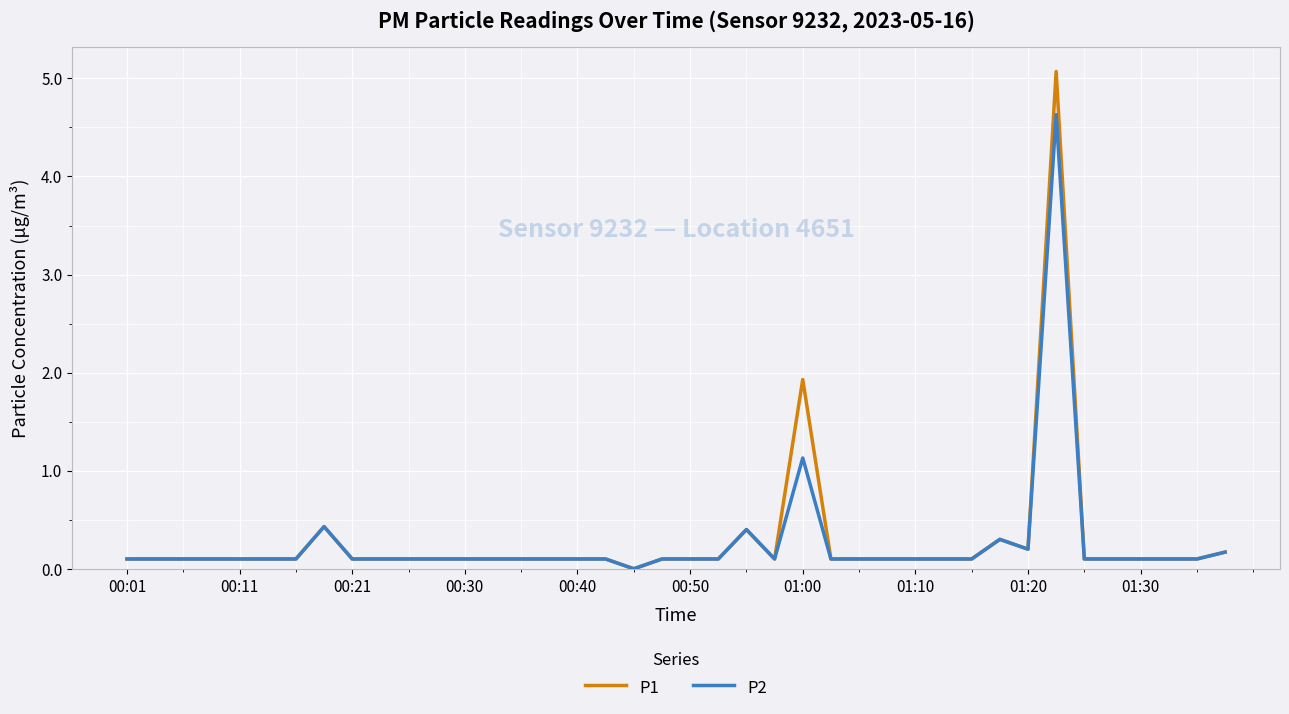

Which series has the widest spread of values?

P1